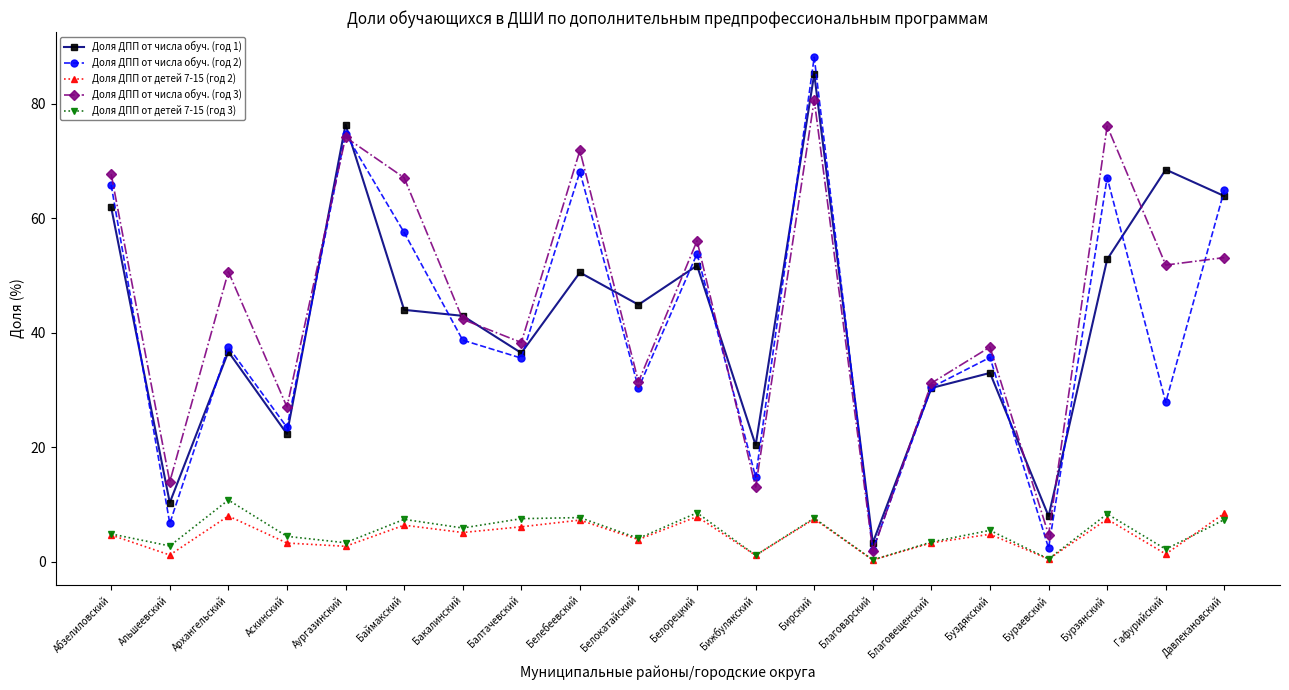

True or false: Доля ДПП от числа обуч. (год 2) has more than 2 points higher than both neighbors.

True